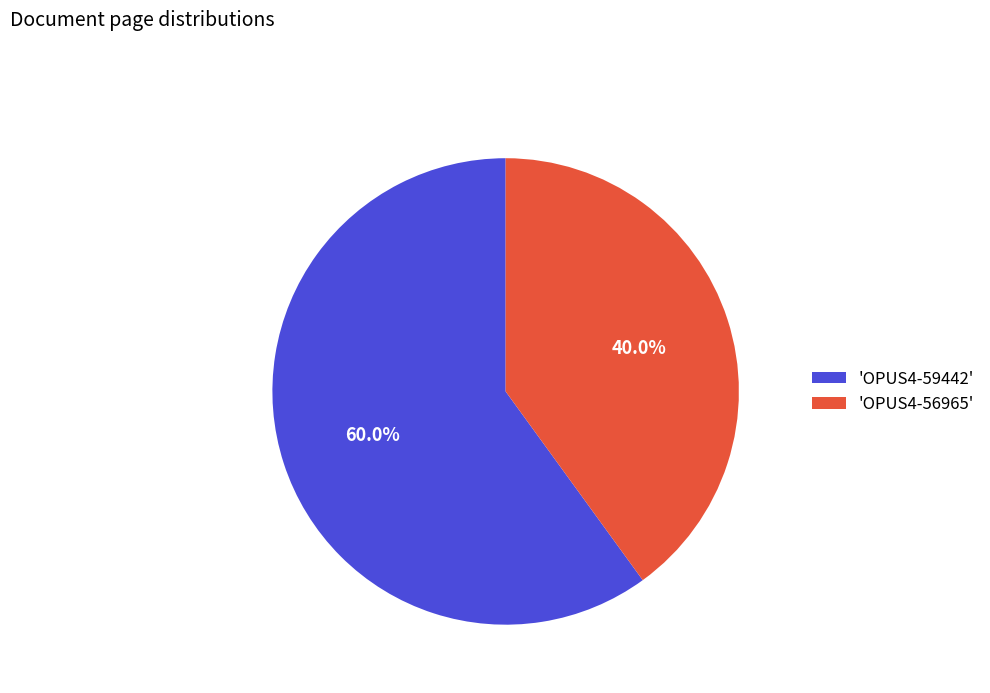

Rank the categories by value from highest to lowest.

'OPUS4-59442', 'OPUS4-56965'